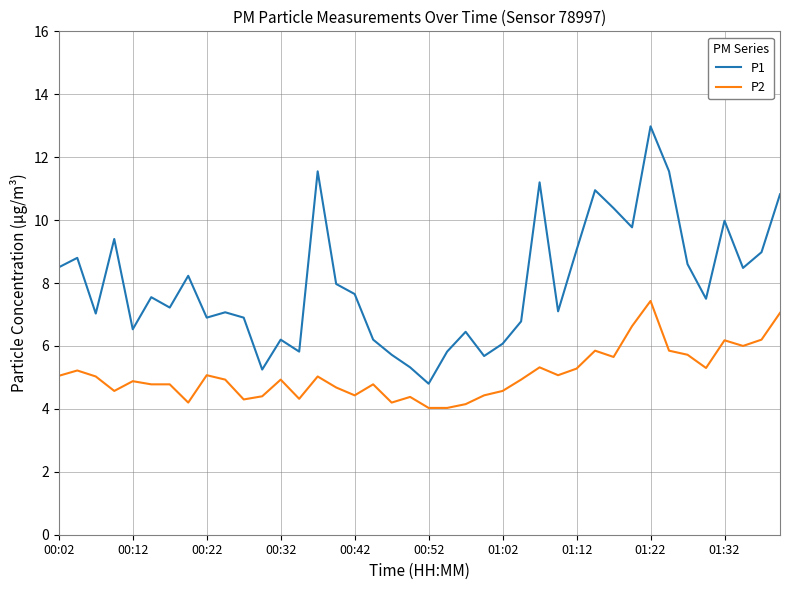

What is the difference between the maximum and minimum values in the P2 series?

3.4